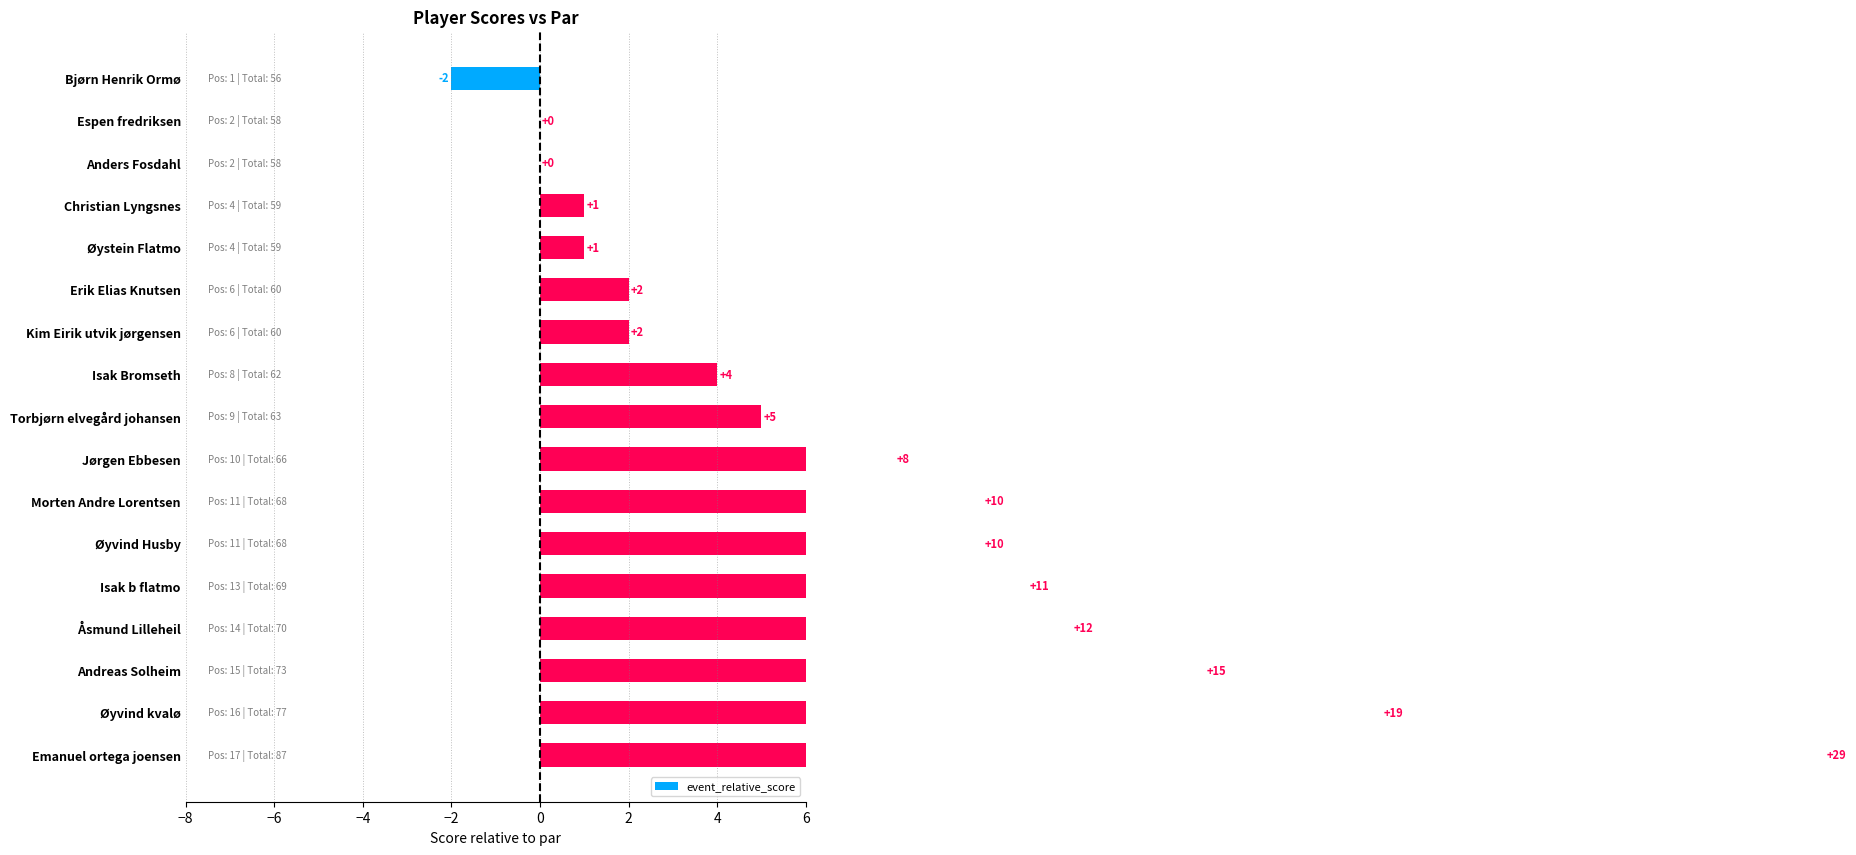

Reading left to right, what are all the values shown in this chart?

-2	0	0	1	1	2	2	4	5	8	10	10	11	12	15	19	29